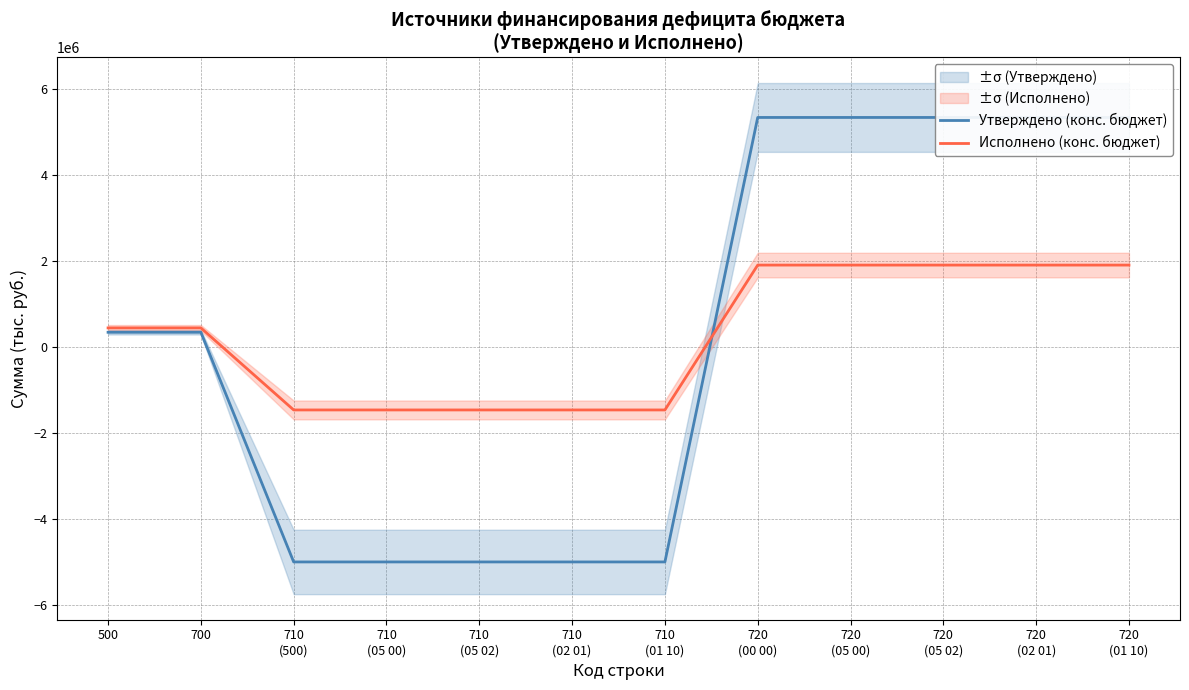

How many times do Утверждено (конс. бюджет) and Исполнено (конс. бюджет) cross each other?

1